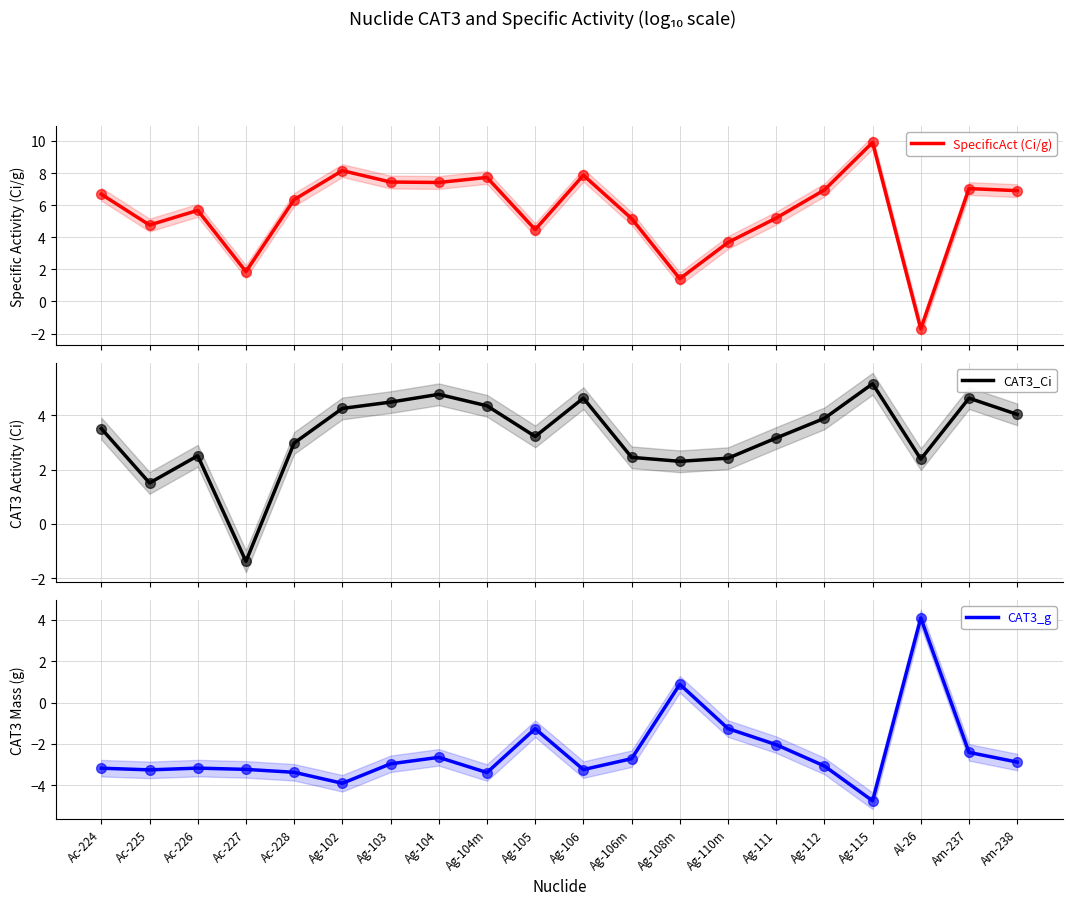

Which series contains the lowest Y value?

CAT3_g